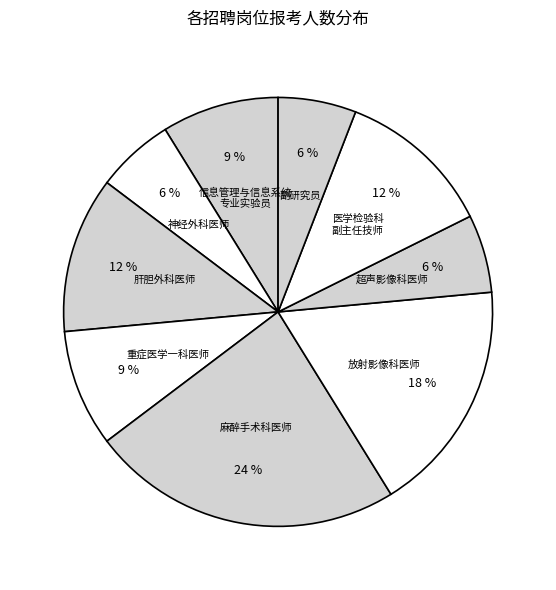

Approximately how many times larger is the value at 麻醉手术科医师 compared to 神经外科医师?

4.0